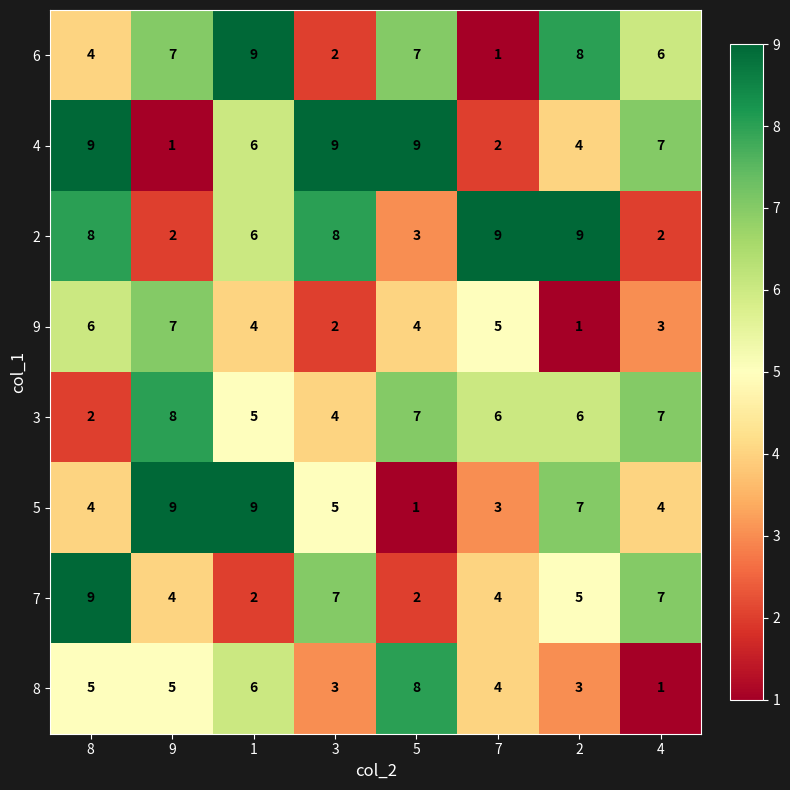

What is the maximum value shown in the chart?

9